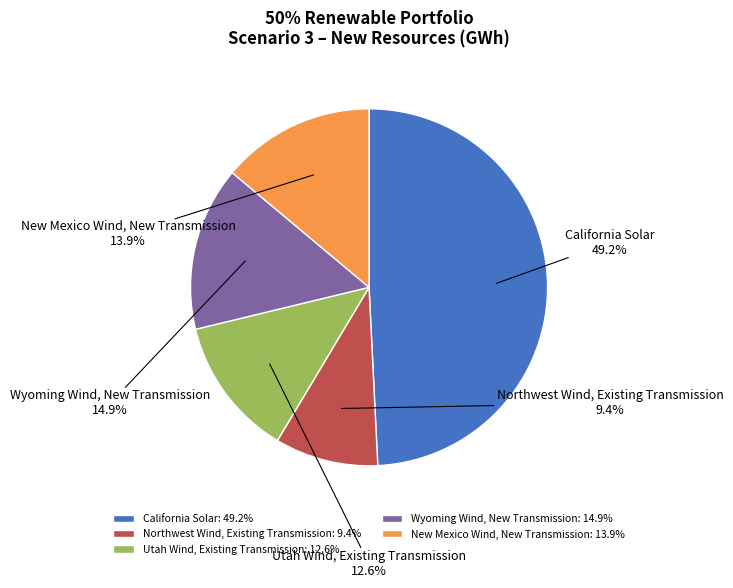

To the nearest percent, what percentage of the pie is Wyoming Wind, New Transmission?

15%